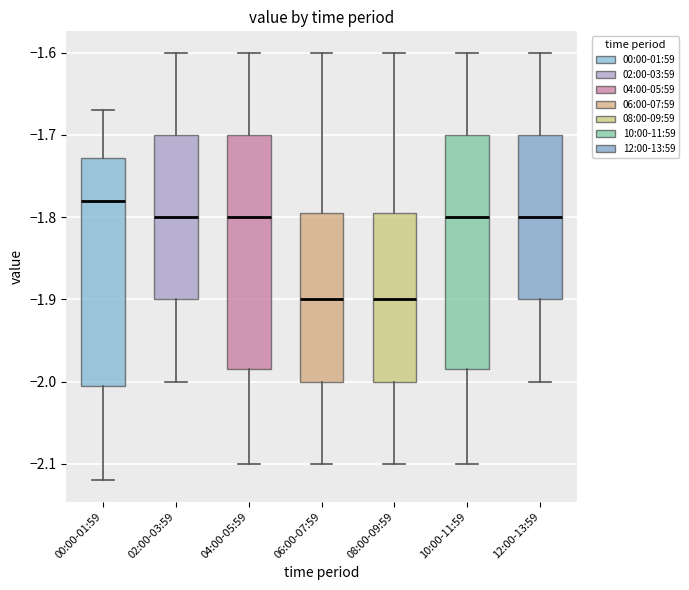

Reading left to right, transcribe this box plot: for each box, give where its median line is, the range the box spans, and where its two whiskers end, as read against the y-axis. The values are not printed on the chart, so give them approximately, as read against the axis.

00:00-01:59: median -1.78, box -2.00 to -1.73, whiskers -2.12 to -1.67
02:00-03:59: median -1.80, box -1.90 to -1.70, whiskers -2.00 to -1.60
04:00-05:59: median -1.80, box -1.98 to -1.70, whiskers -2.10 to -1.60
06:00-07:59: median -1.90, box -2.00 to -1.79, whiskers -2.10 to -1.60
08:00-09:59: median -1.90, box -2.00 to -1.79, whiskers -2.10 to -1.60
10:00-11:59: median -1.80, box -1.98 to -1.70, whiskers -2.10 to -1.60
12:00-13:59: median -1.80, box -1.90 to -1.70, whiskers -2.00 to -1.60